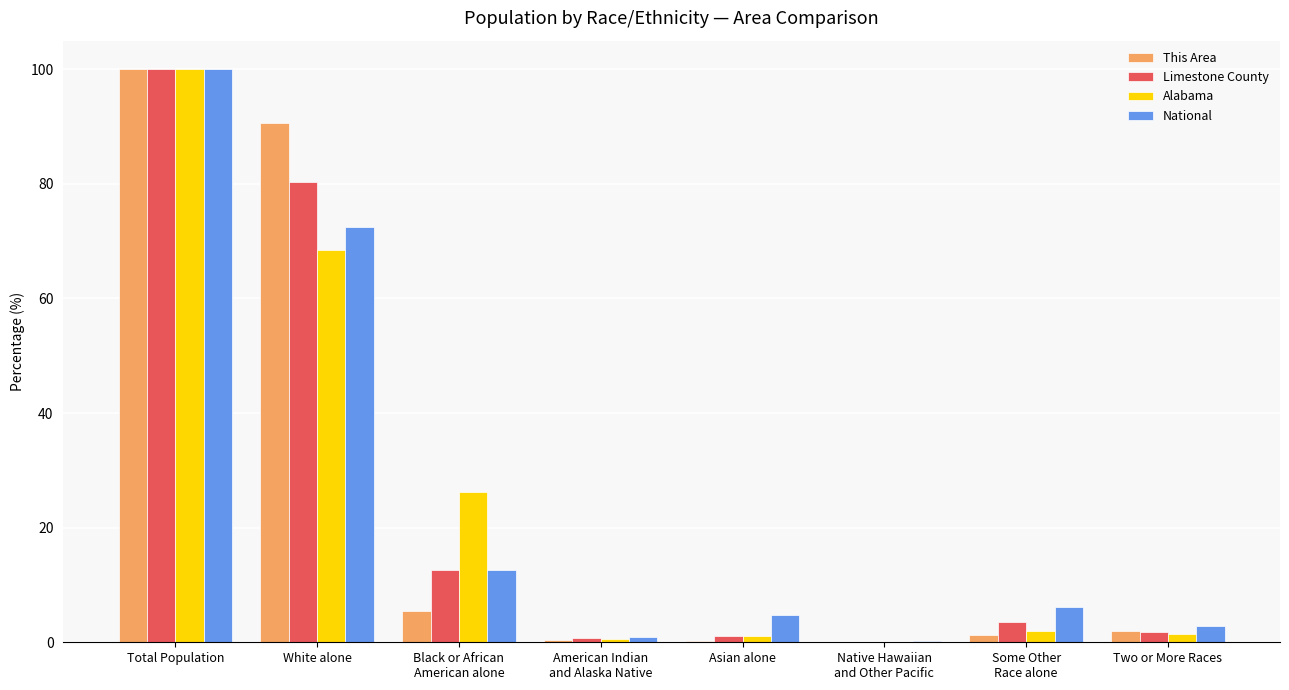

Which series has the widest spread of values?

This Area